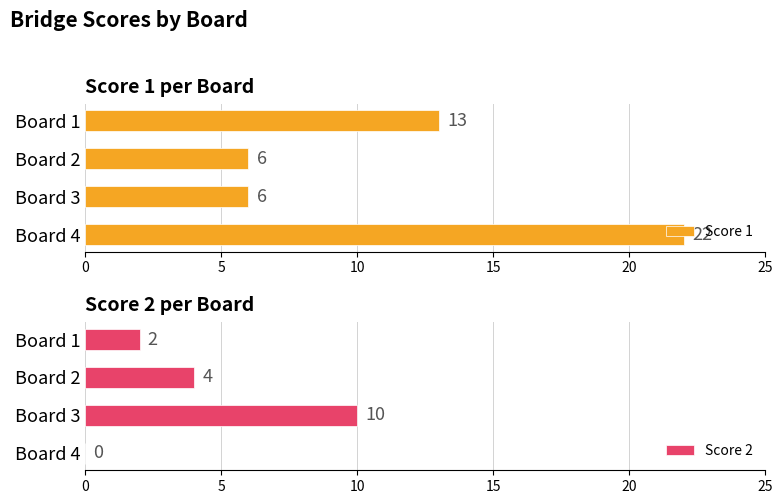

What is the sum of all Score 1 values?

47